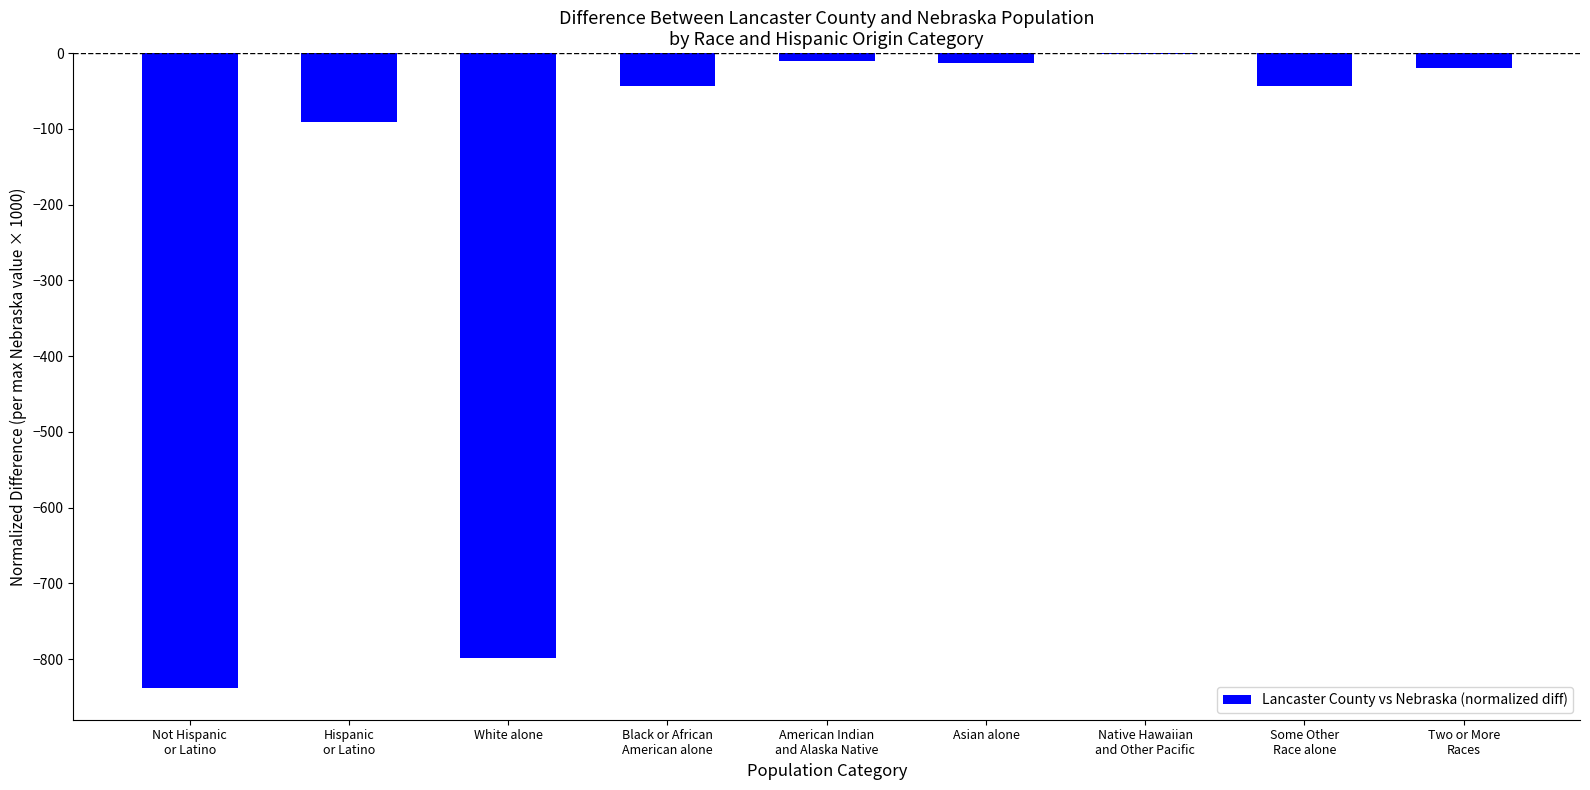

What is the sum of all values?

-1857.7